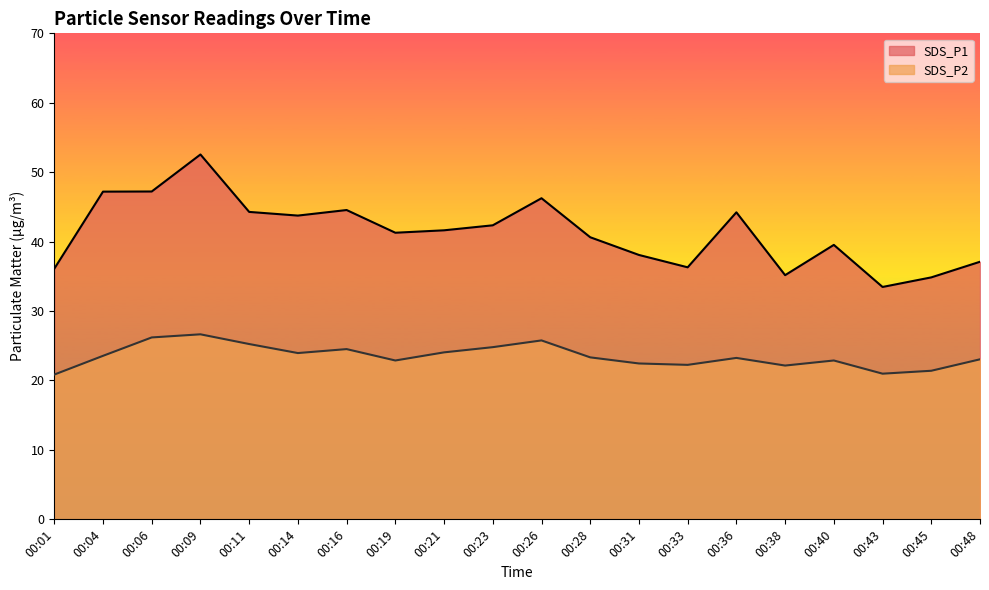

The SDS_P1 series shows 18.6 at 00:16. True or false?

False